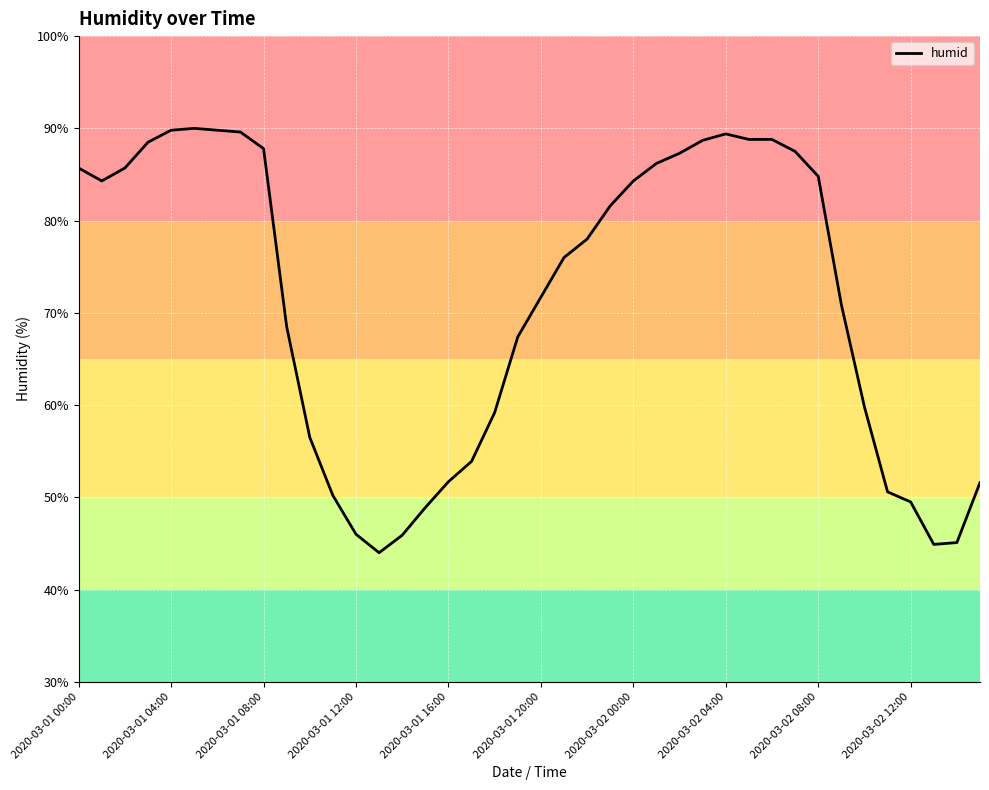

What is the difference between the second highest and minimum values?

45.8